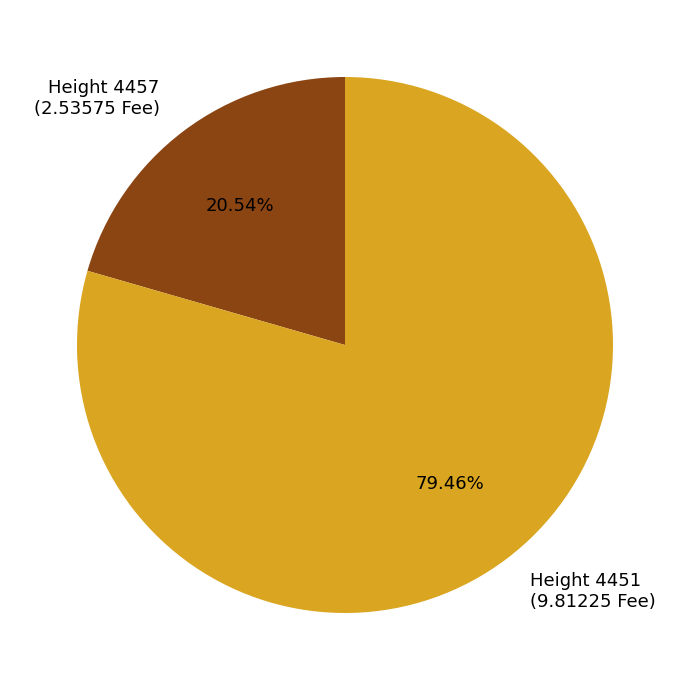

Which slice is the smallest?

Height 4457 (2.53575 Fee)